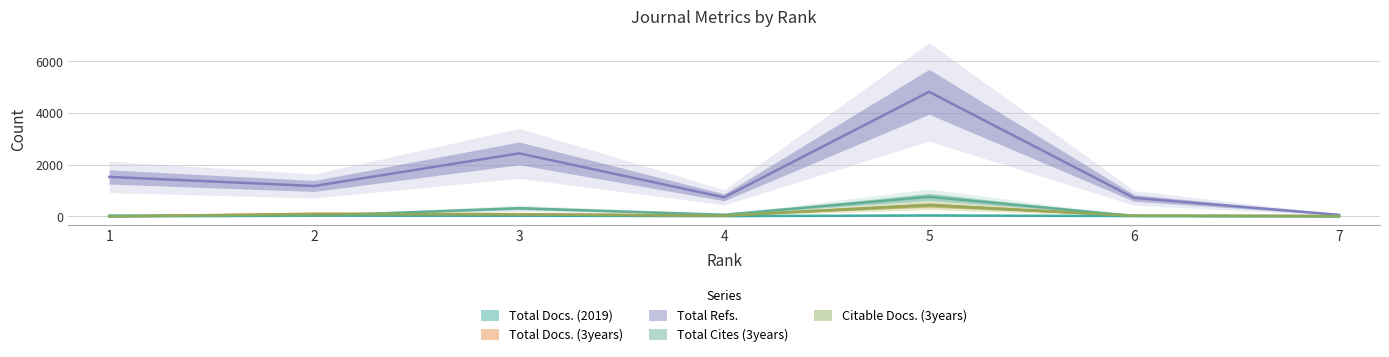

What are all the series names shown in the legend?

Total Docs. (2019), Total Docs. (3years), Total Refs., Total Cites (3years), Citable Docs. (3years)